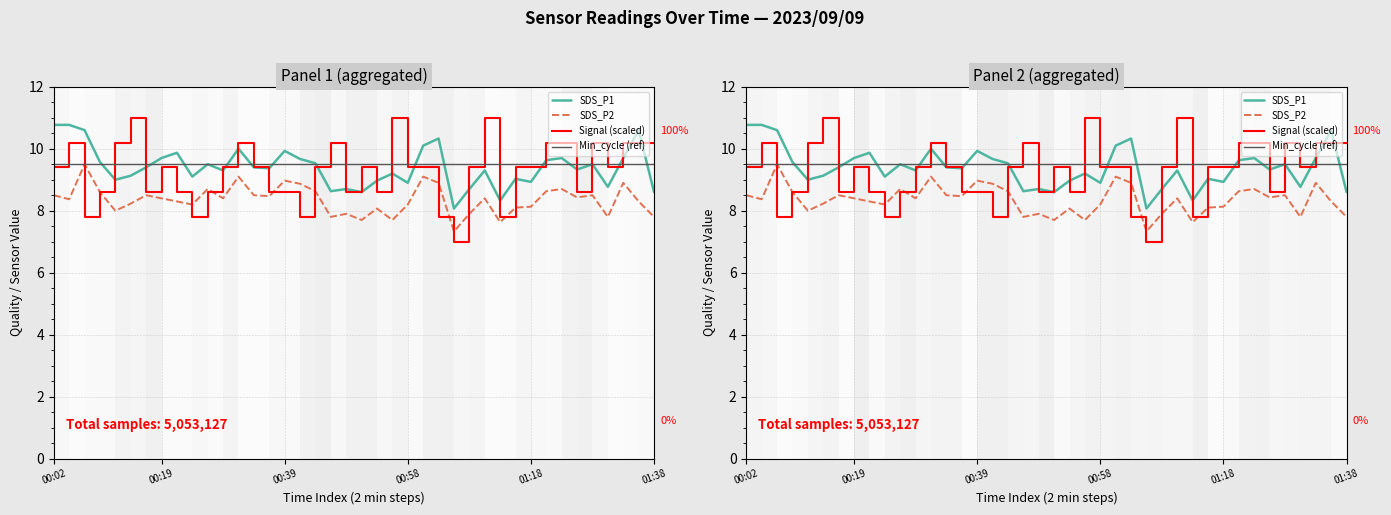

The value of SDS_P2 at 00:58 is 3.6. True or false?

False